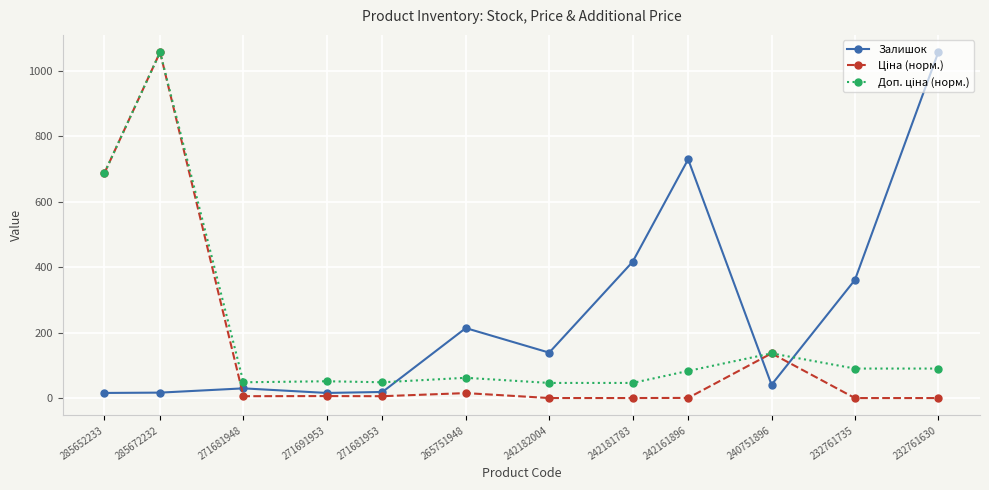

What is the highest value of the Залишок series?

1056.0